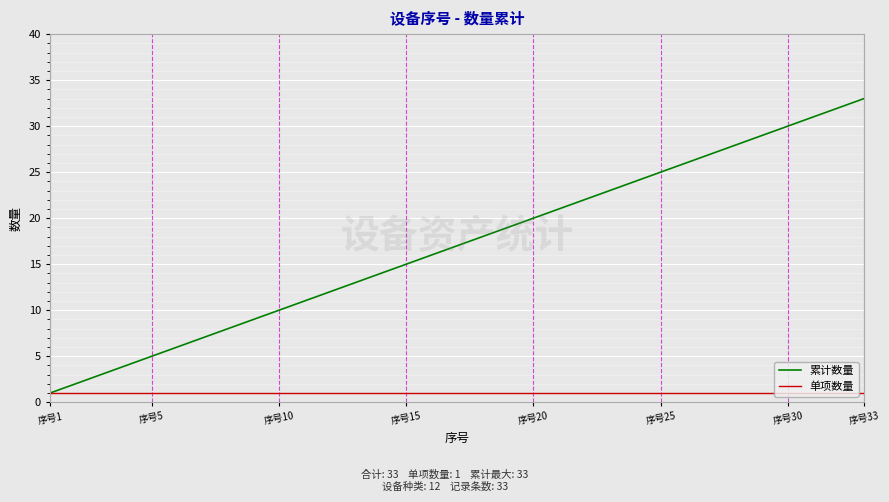

Which series has the largest total across all categories?

累计数量